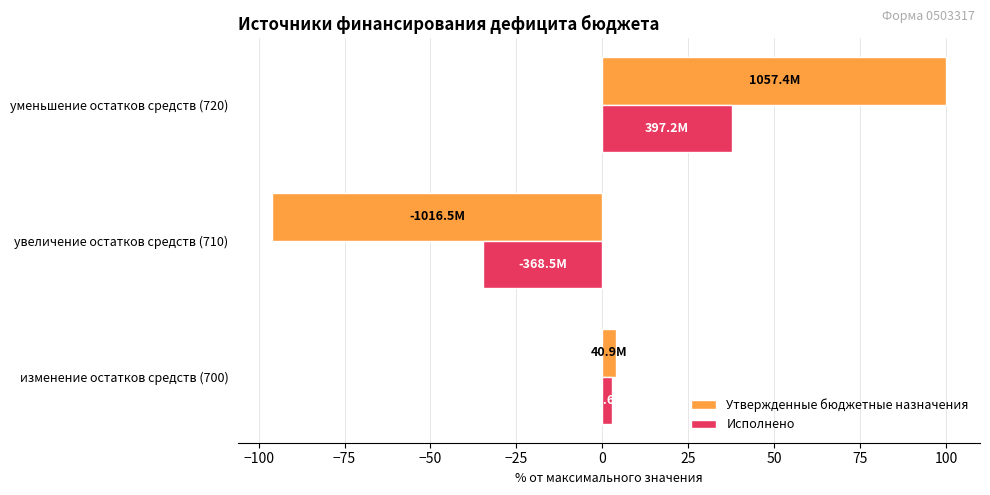

Which series has the widest spread of values?

Утвержденные бюджетные назначения